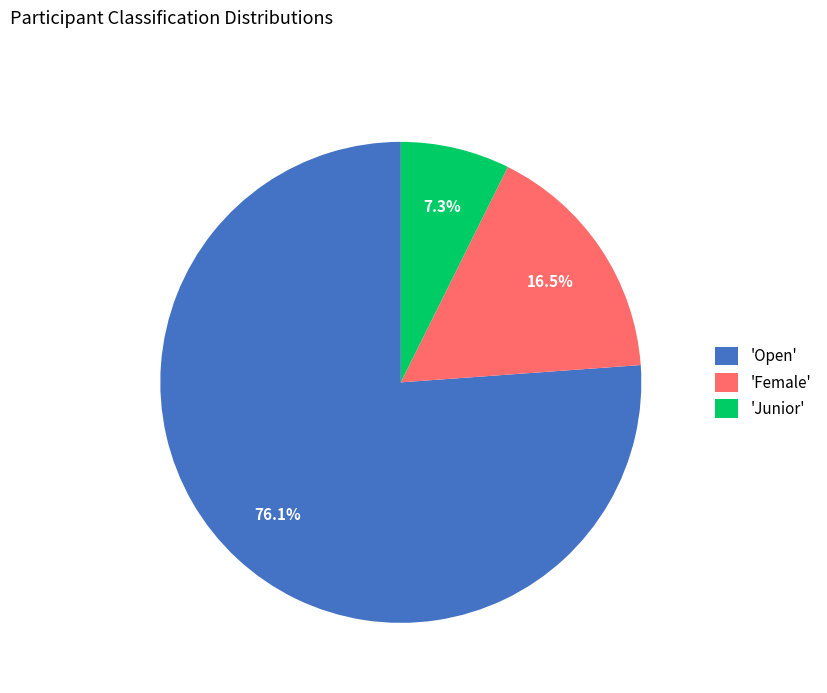

What is the ratio of the value at 'Junior' to the value at 'Female'?

0.4